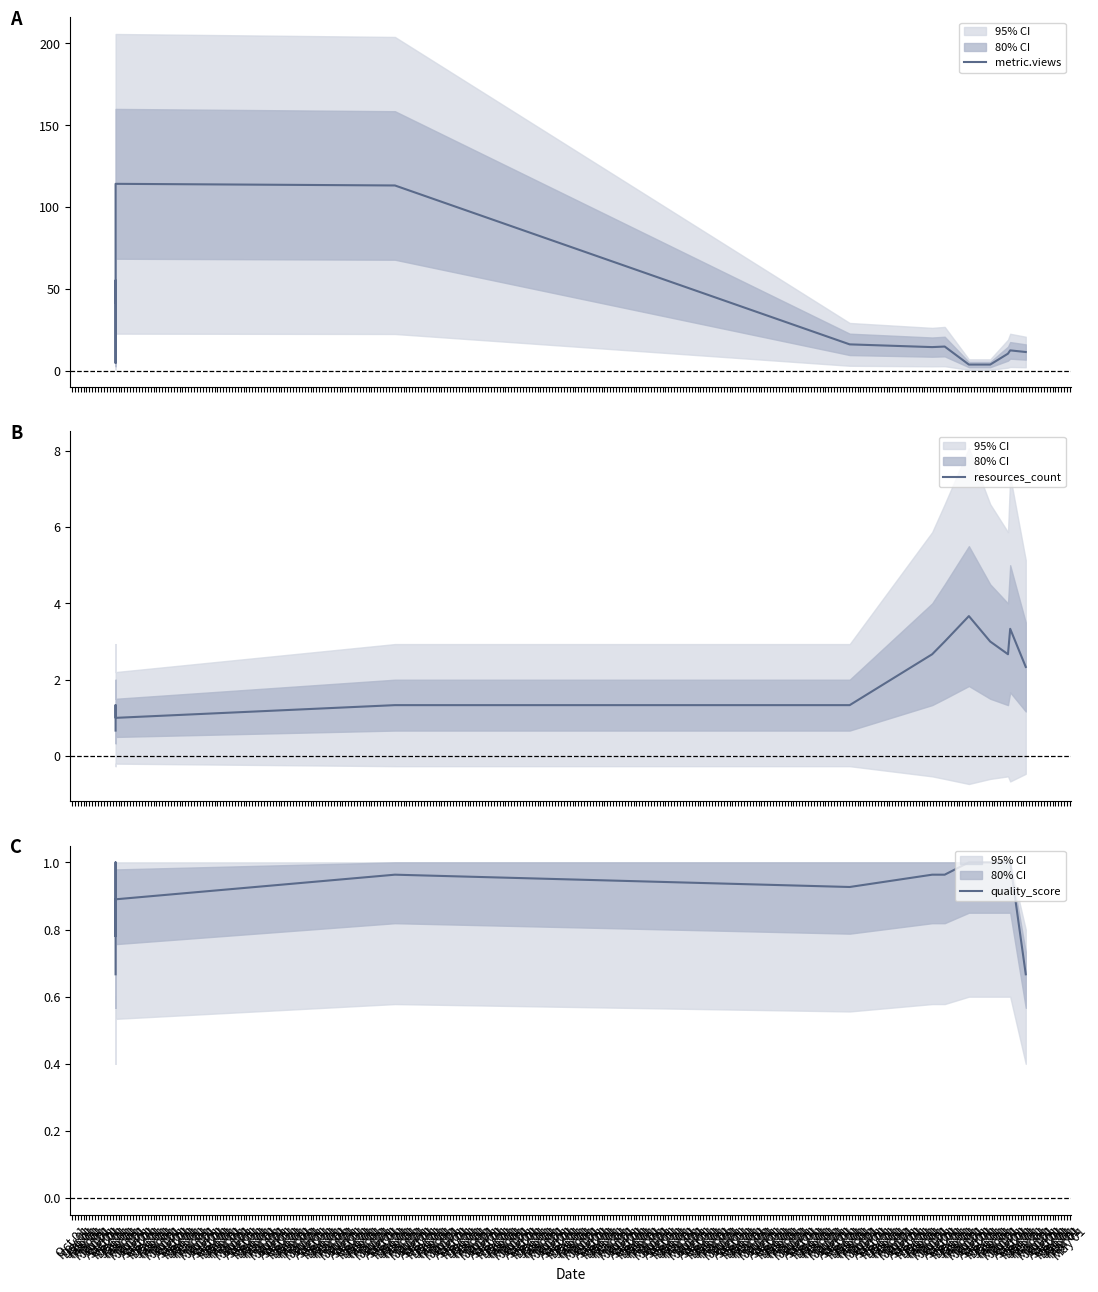

Reading left to right, what are all the values shown in this chart?

metric.views: 42.0	52.7	55.3	15.0	5.0	5.0	112.3	114.3	113.3	16.3	14.7	15.0	4.0	4.0	10.7	12.7	11.7
resources_count: 0.7	1.3	1.3	1.3	1.0	1.0	1.0	1.0	1.3	1.3	2.7	3.0	3.7	3.0	2.7	3.3	2.3
quality_score: 0.7	1.0	1.0	0.9	0.8	0.8	0.9	0.9	1.0	0.9	1.0	1.0	1.0	1.0	1.0	1.0	0.7